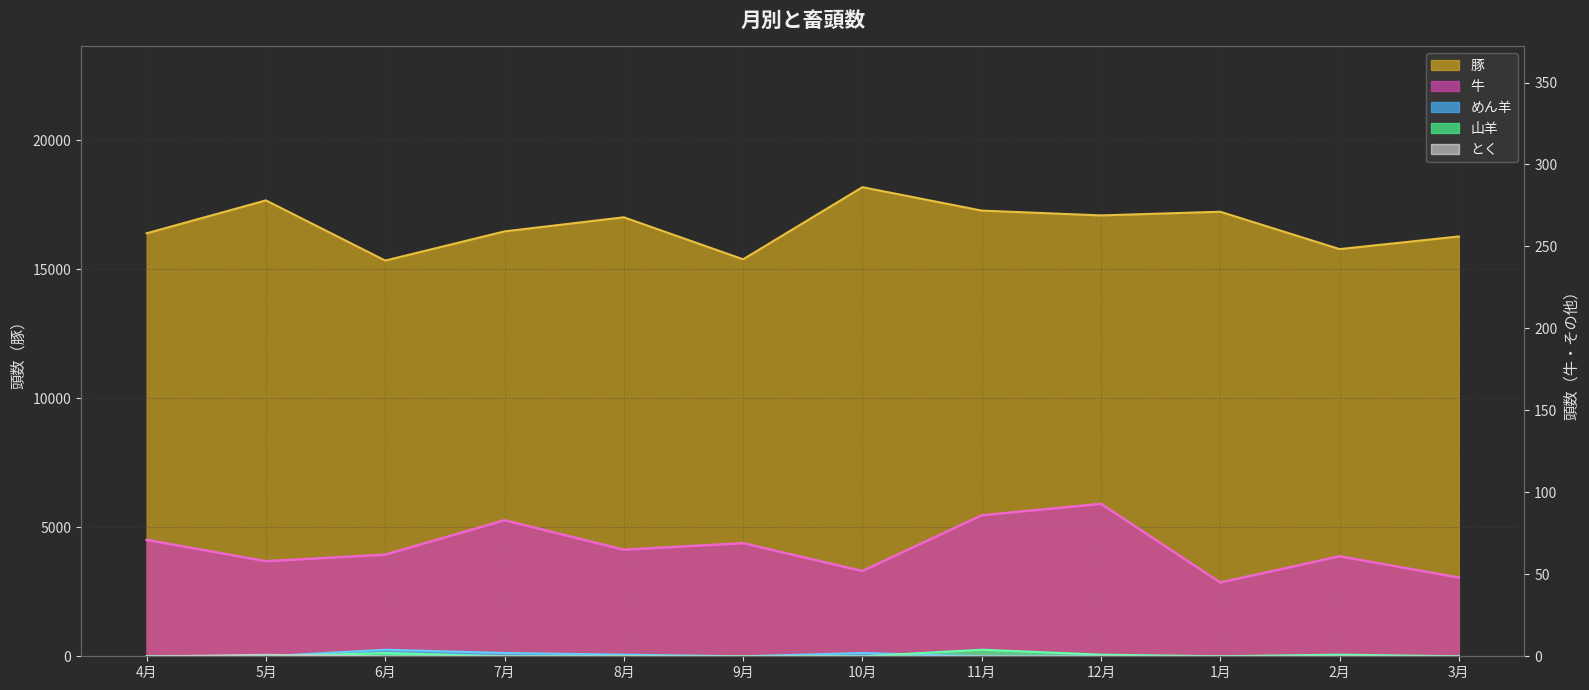

How many interior local valleys does the めん羊 series have?

1